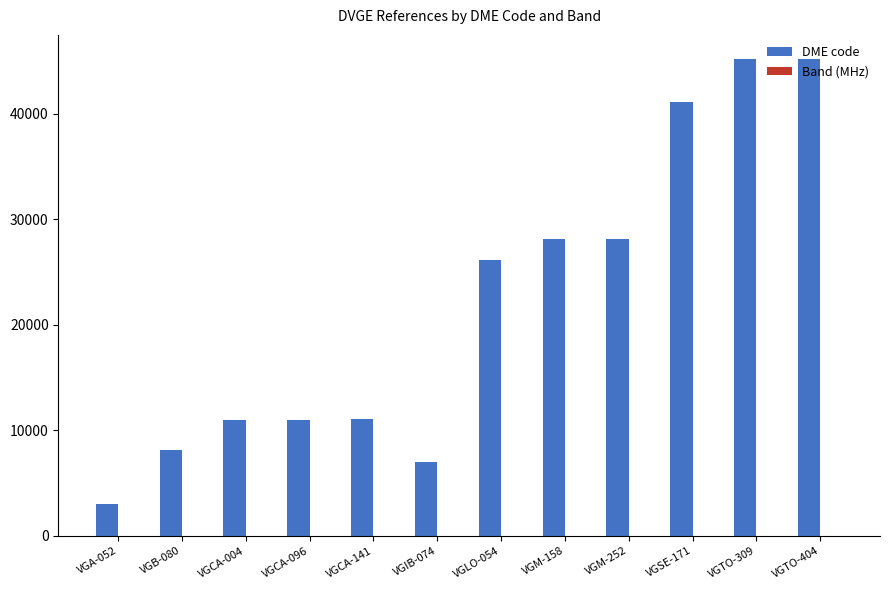

Which series changed the most between VGB-080 and VGCA-141?

DME code